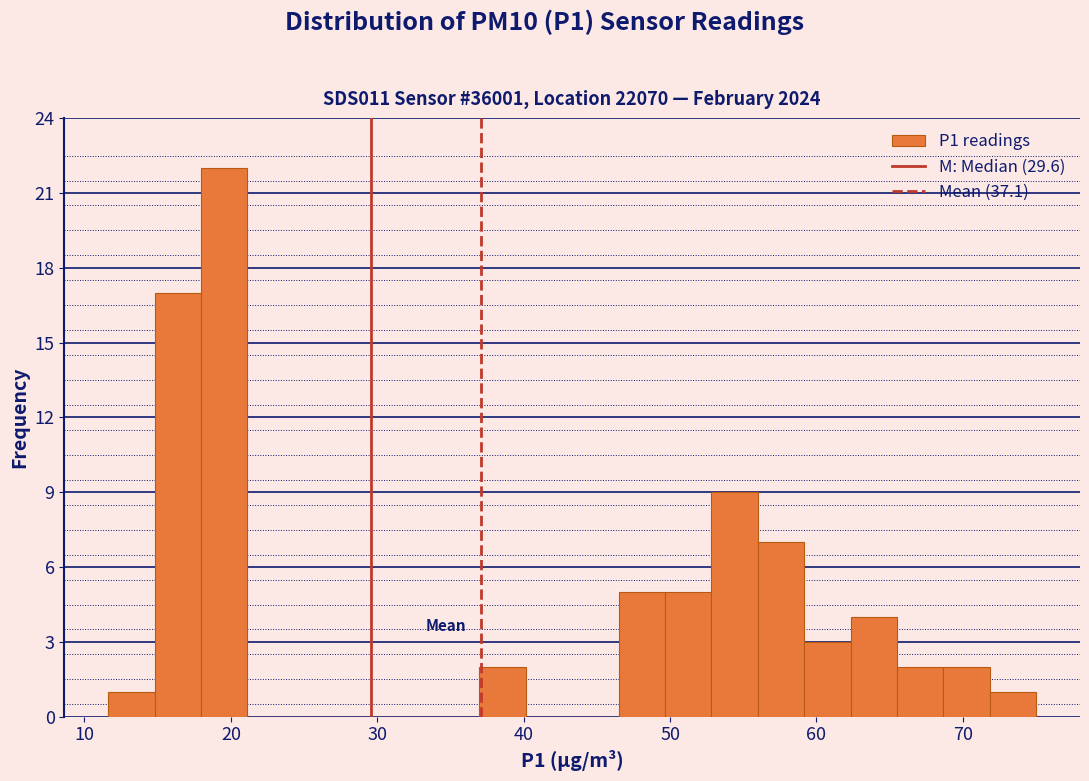

Read against the x-axis, roughly where is the centre of the tallest bar?

20